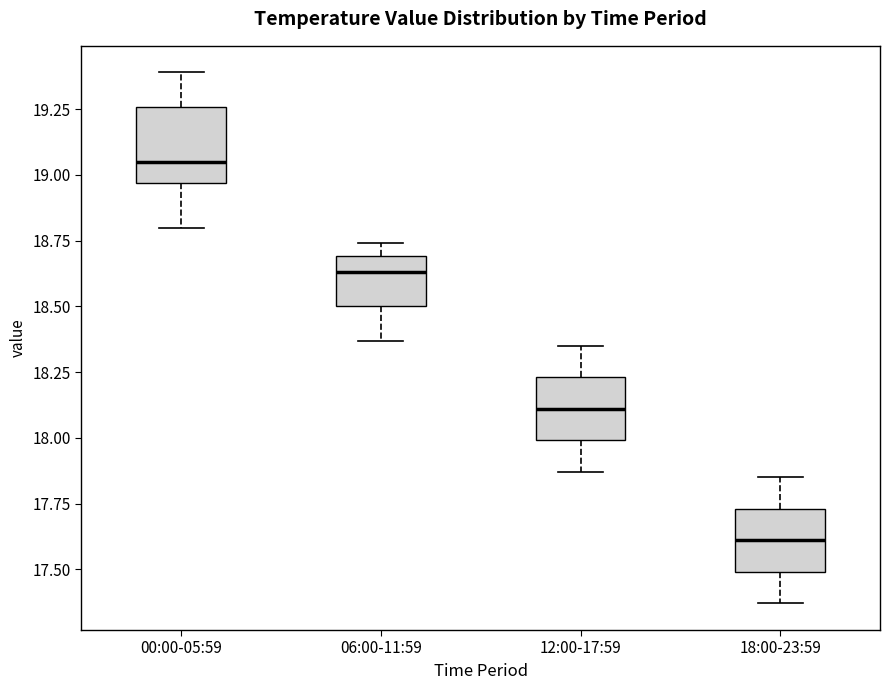

Reading left to right, read every box against the y-axis: the position of its median line, the range the box covers, and the ends of its whiskers. The values are not printed on the chart, so give them approximately, as read against the axis.

00:00-05:59: median 19.05, box 18.95 to 19.25, whiskers 18.80 to 19.40
06:00-11:59: median 18.65, box 18.50 to 18.70, whiskers 18.35 to 18.75
12:00-17:59: median 18.10, box 18.00 to 18.25, whiskers 17.85 to 18.35
18:00-23:59: median 17.60, box 17.50 to 17.75, whiskers 17.35 to 17.85